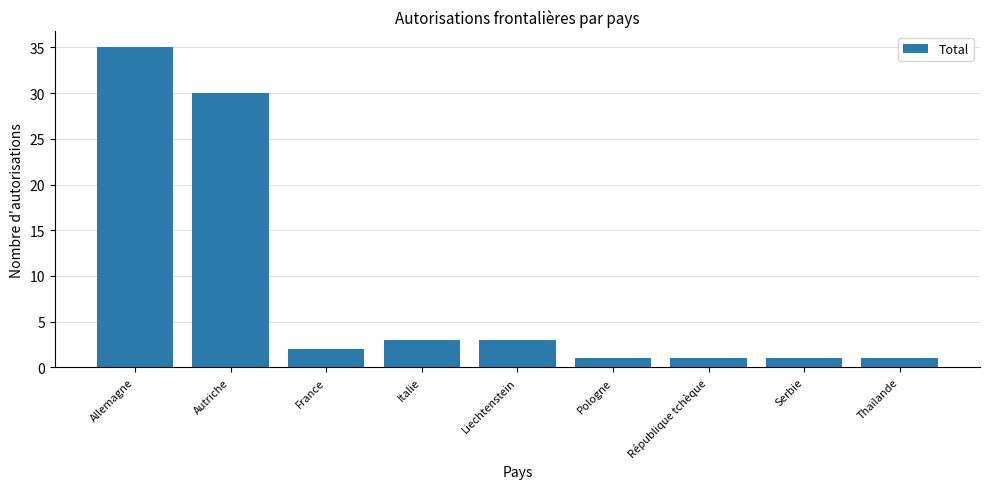

What is the sum of the values at République tchèque and France?

3